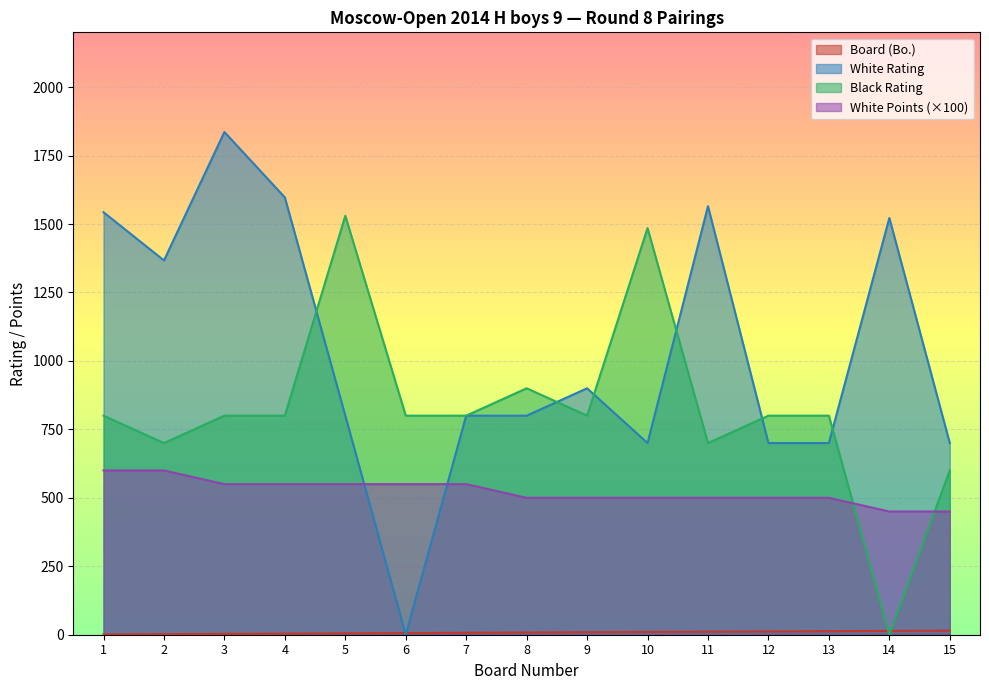

How many distinct data groups are displayed?

4